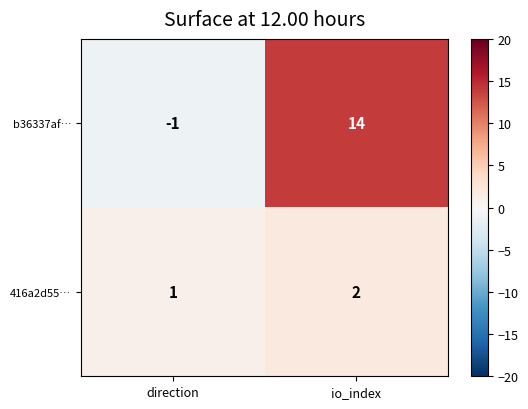

Which series changed the most between direction and io_index?

b36337af…